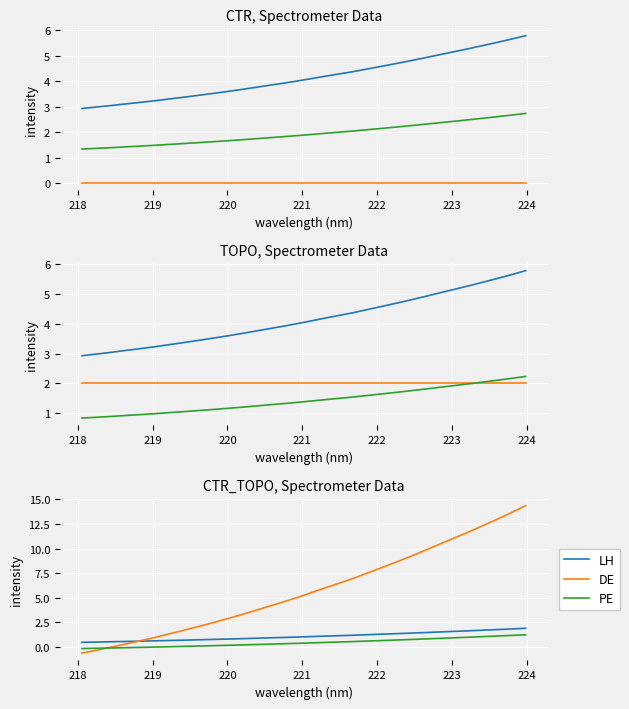

How many data points does each series have?

32